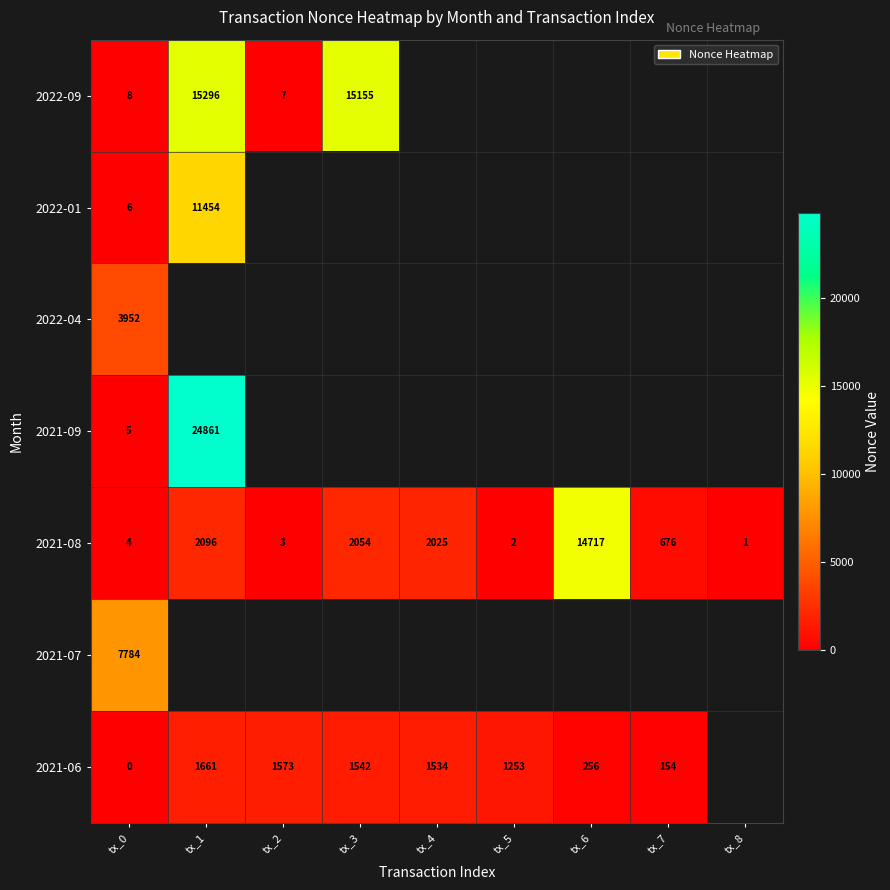

At which category does the chart reach its minimum across all series?

tx_0